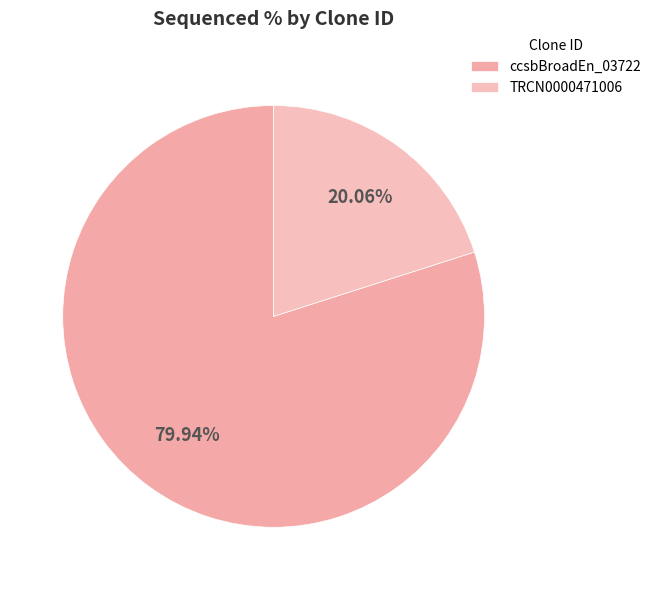

Is it true that TRCN0000471006 is 12% of the pie?

False